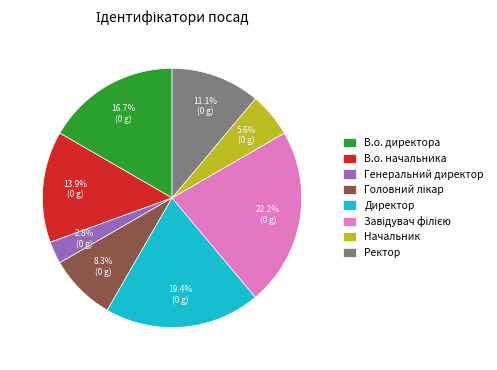

Approximately how many times larger is the value at Ректор compared to В.о. директора?

0.7